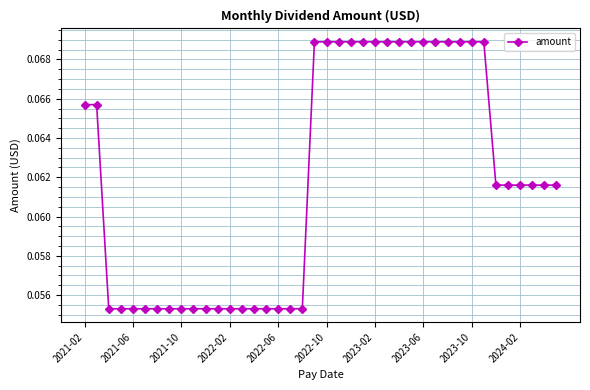

How many values are between 0 and 1?

40